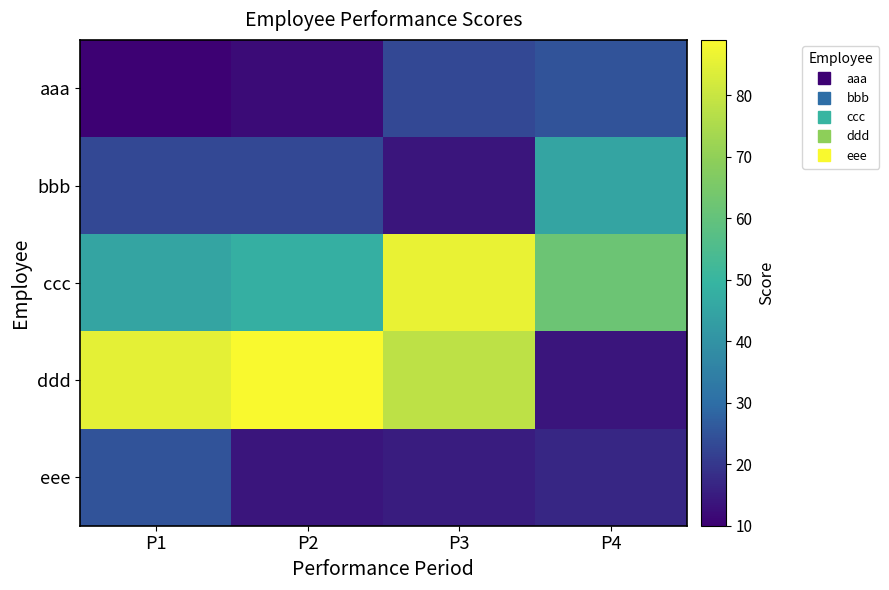

Which has a higher value, P4 or P2?

P4